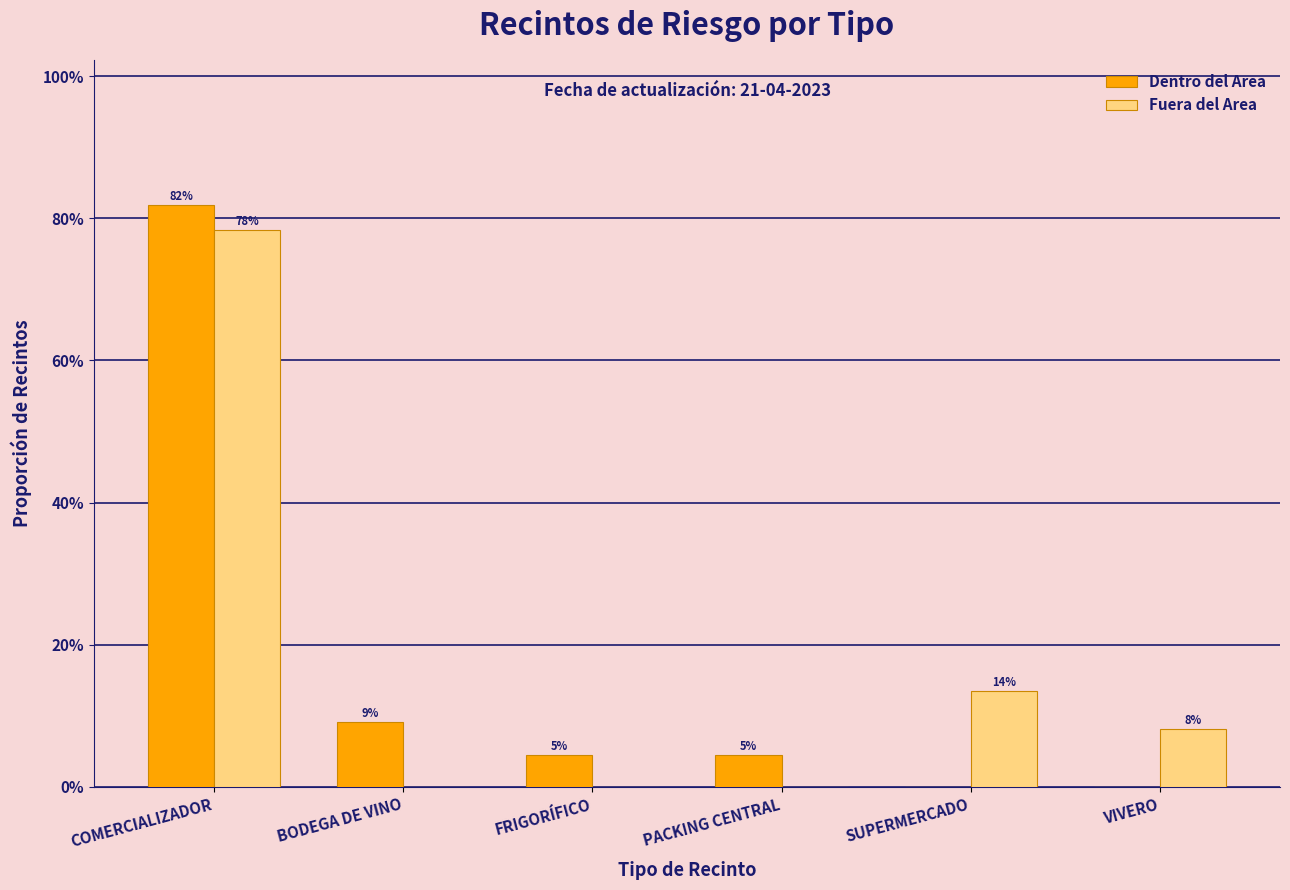

What is the average value of the Dentro del Area series?

0.2